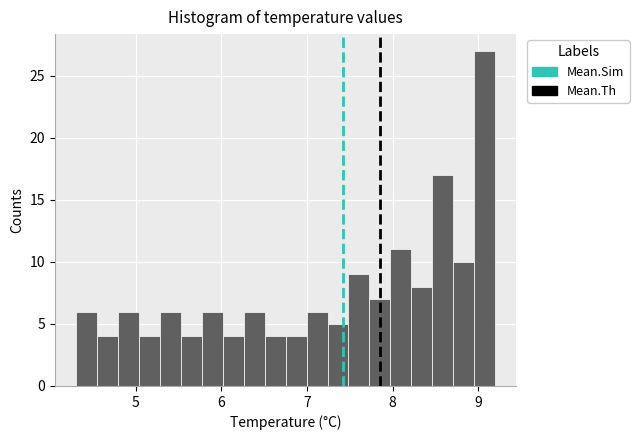

Around what value on the x-axis is the tallest bar? Give the approximate position of its centre, as read against the axis.

9.1